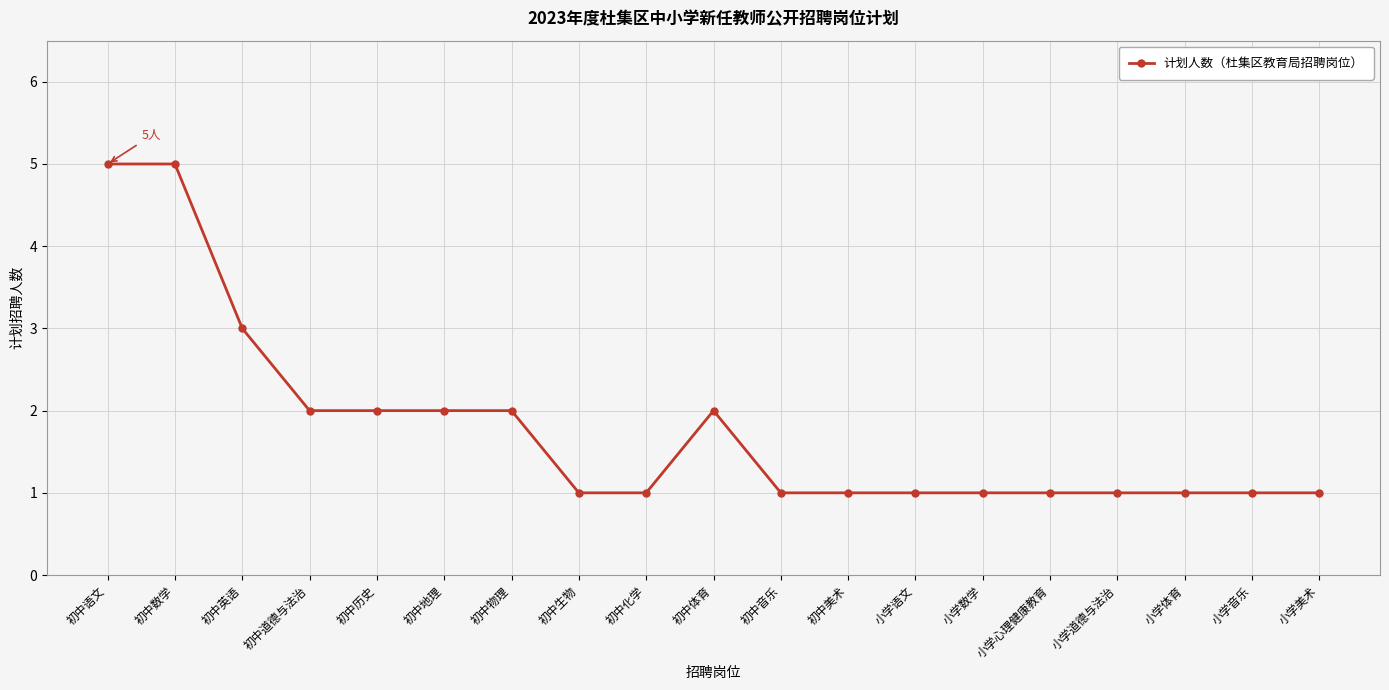

The value at 小学音乐 is 0. True or false?

False